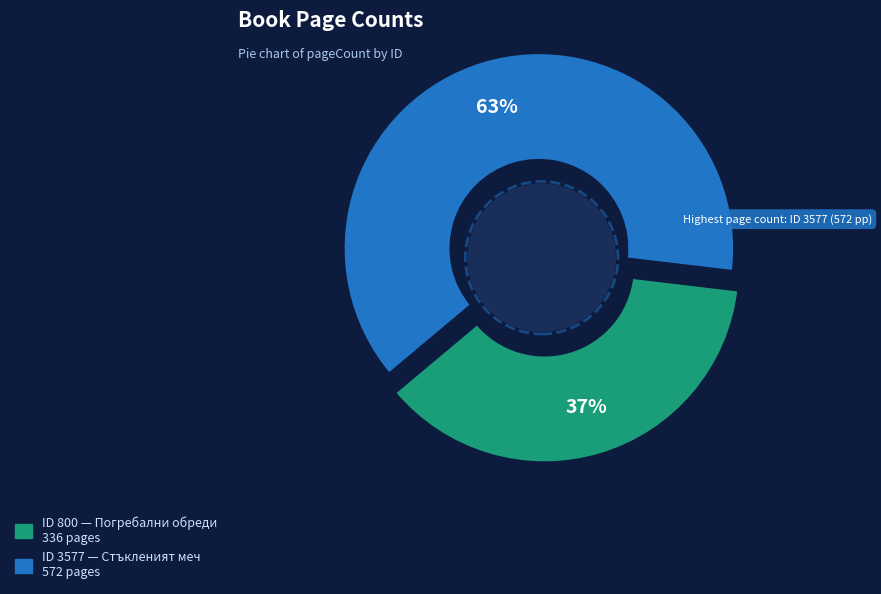

How many slices are in this pie chart?

2